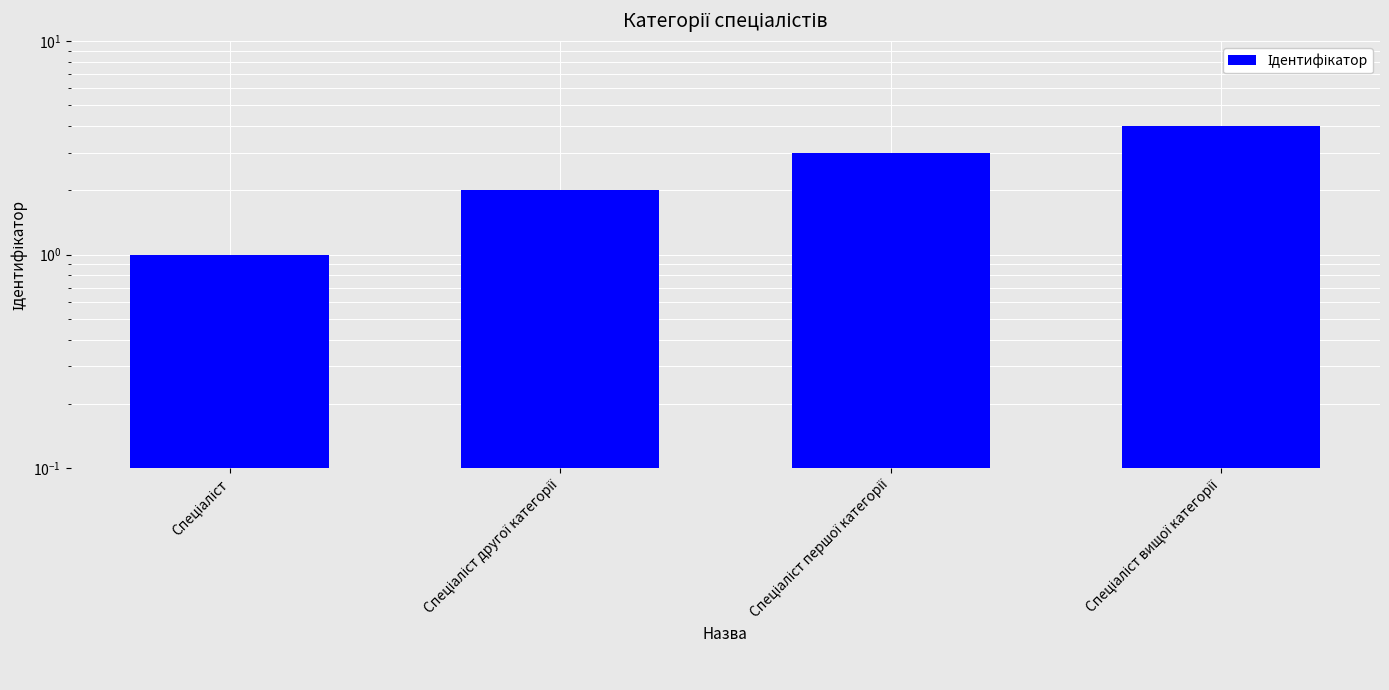

Rank the categories by value from highest to lowest.

Спеціаліст вищої категорії, Спеціаліст першої категорії, Спеціаліст другої категорії, Спеціаліст